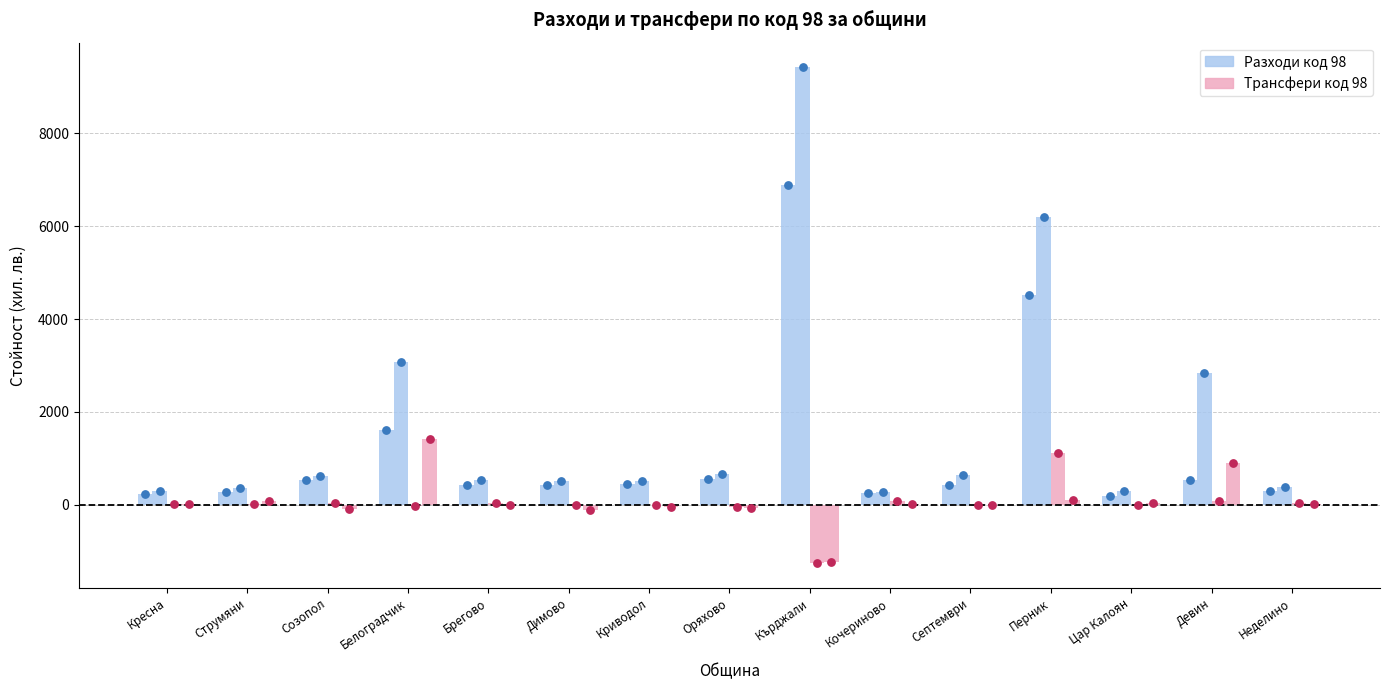

At how many categories does at least one series exceed 1802?

4